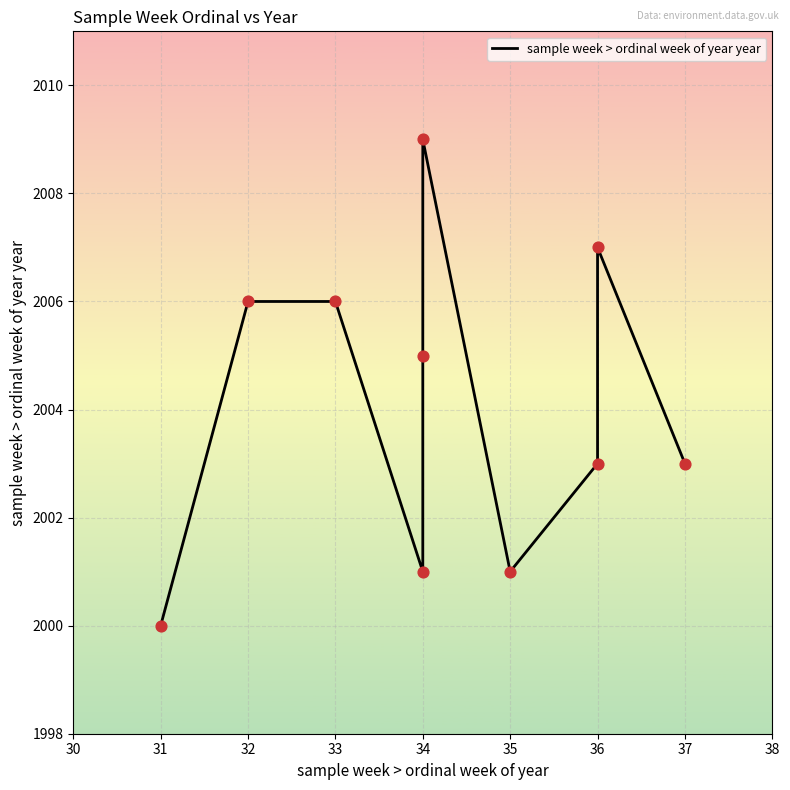

Between 33 and 36, which is larger?

33